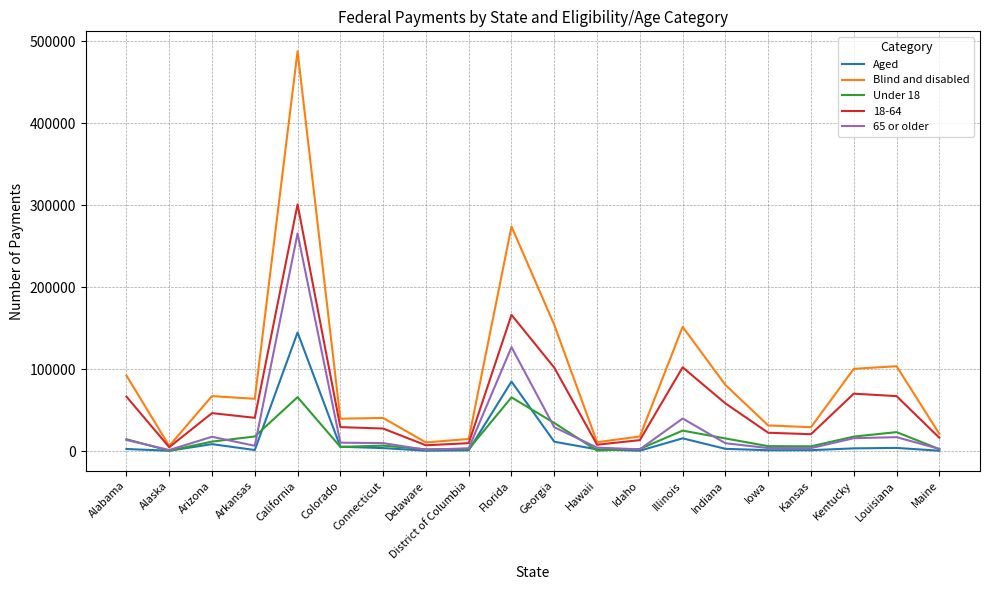

The Blind and disabled series shows 55317 at Iowa. True or false?

False